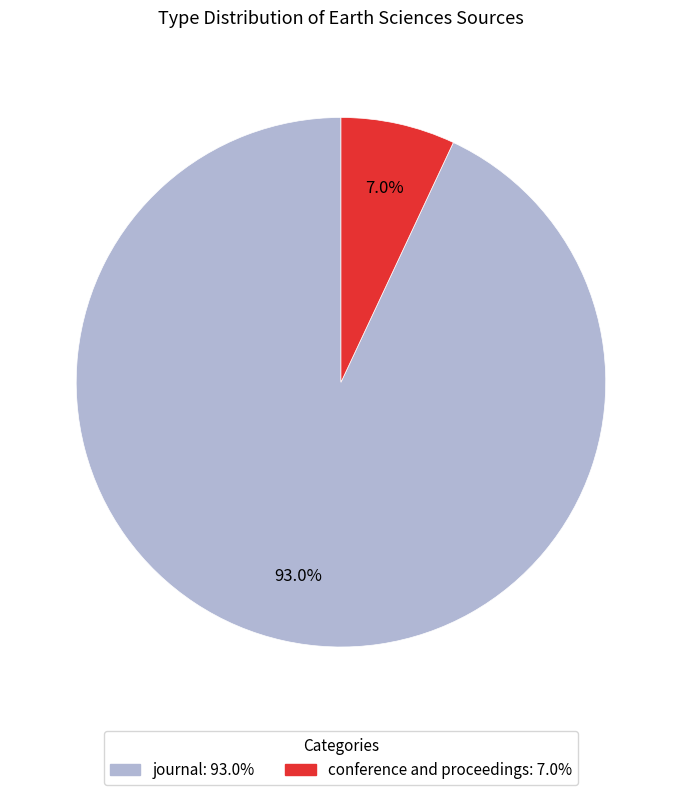

Which slice is the largest?

journal